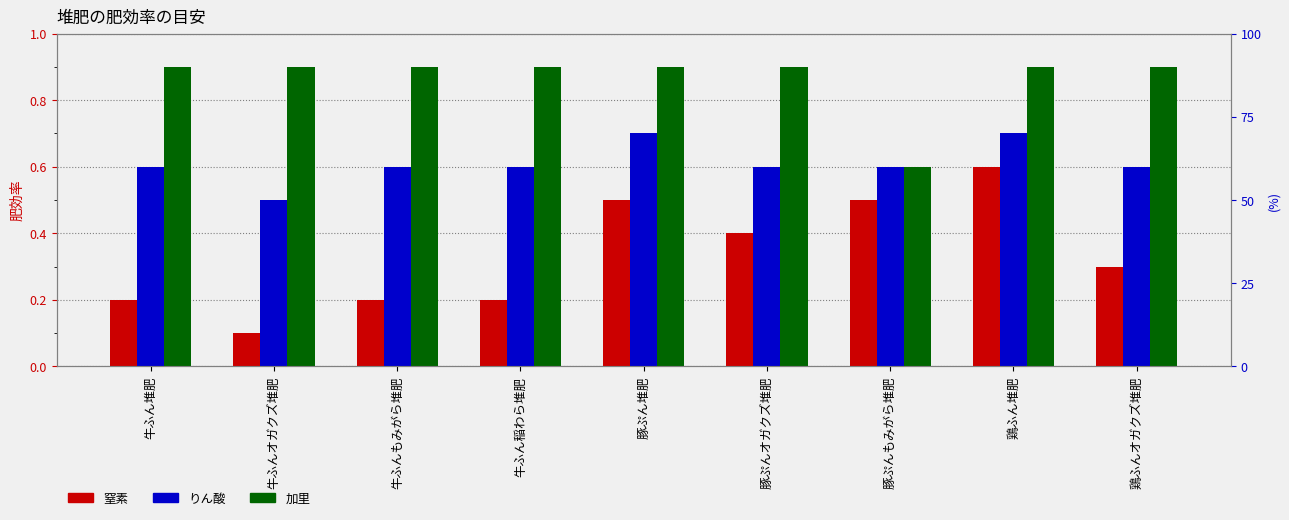

Rank the series by their maximum value, from lowest to highest.

窒素, りん酸, 加里